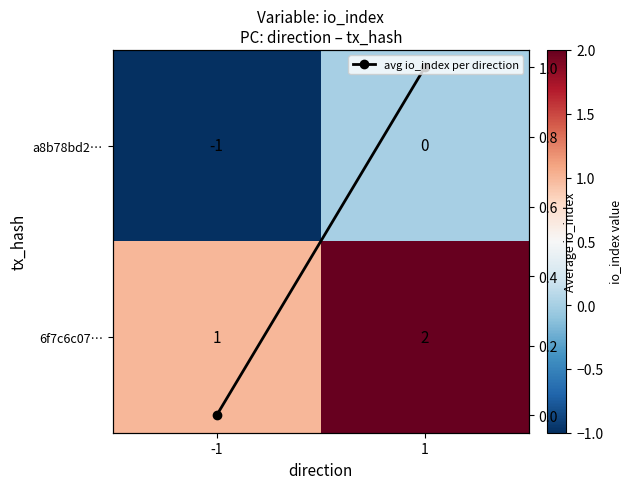

How many distinct data groups are displayed?

3